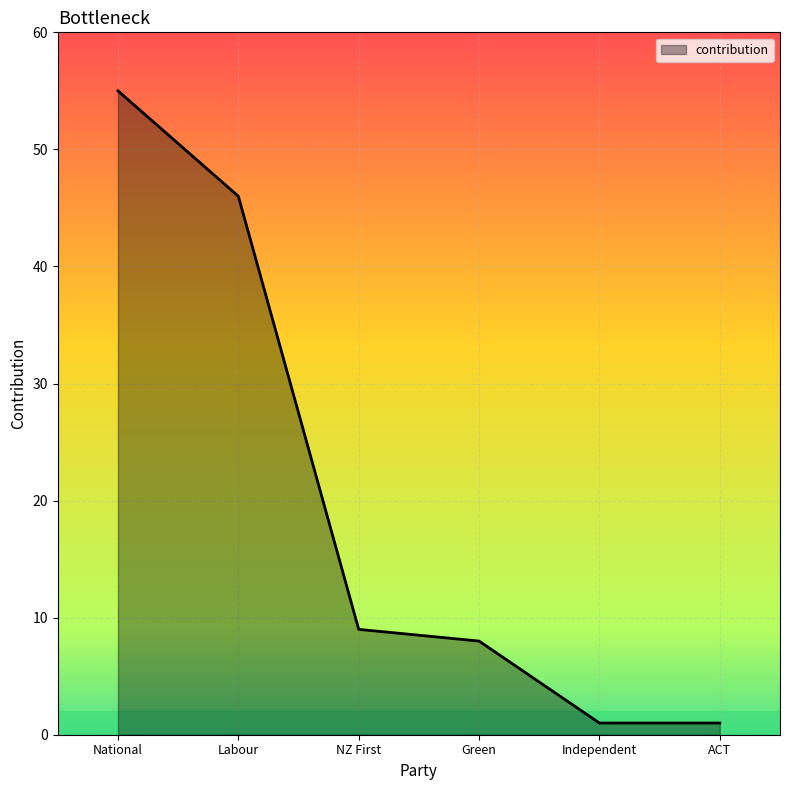

True or false: the data has more than 1 interior local peaks.

False